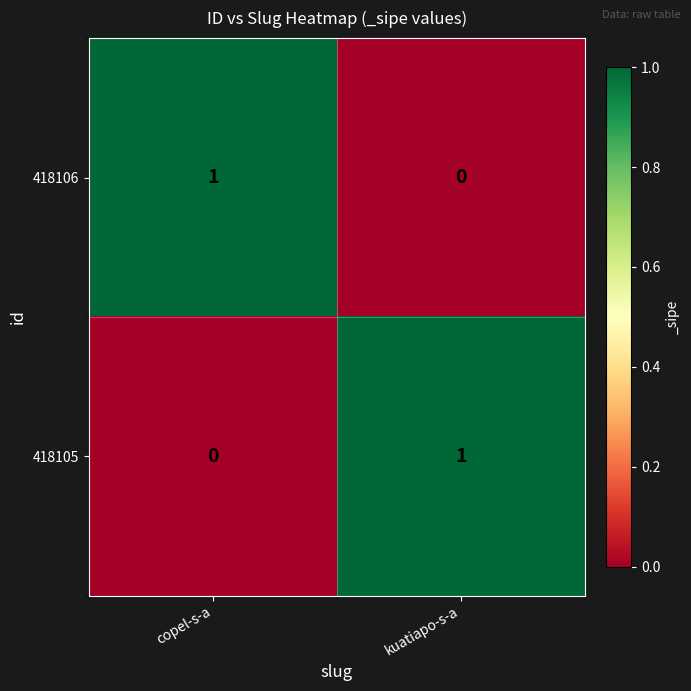

Reading left to right, what are all the values shown in this chart?

418106: 1	0
418105: 0	1